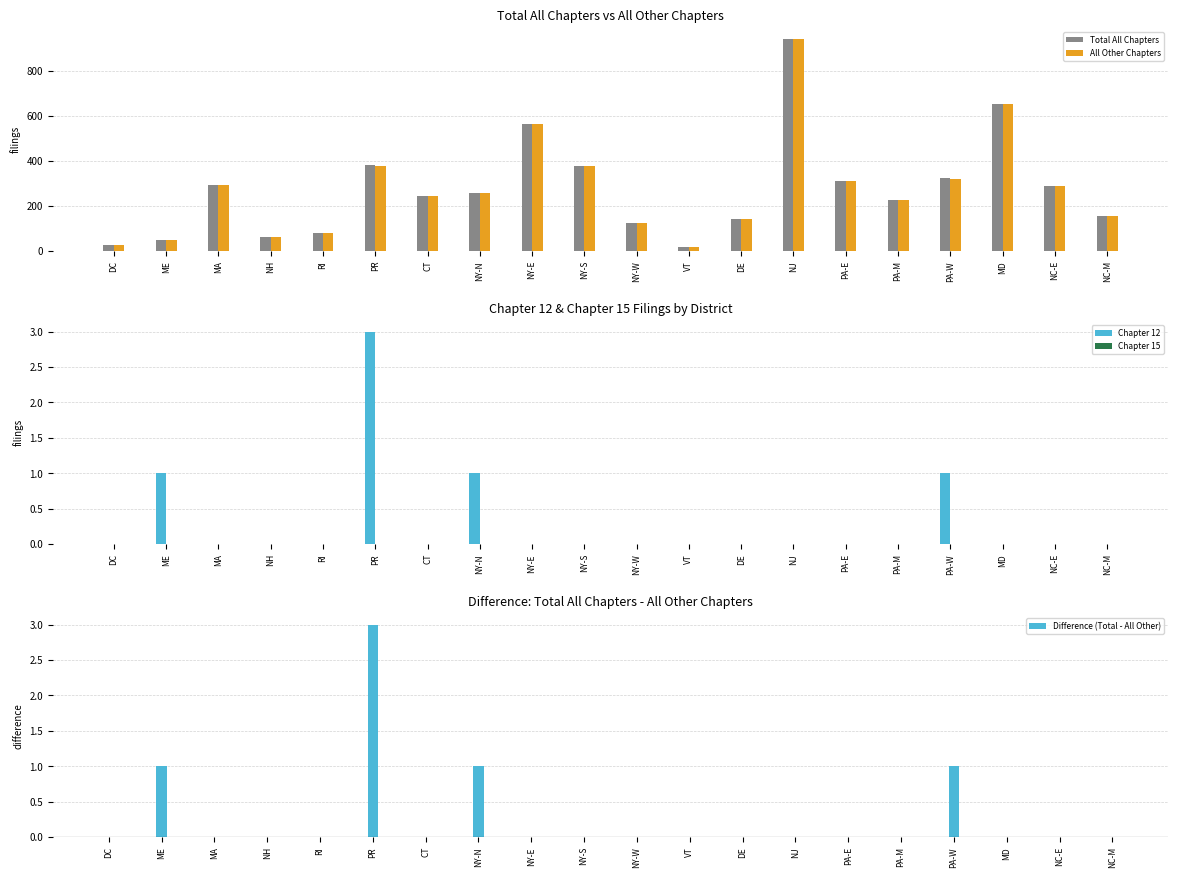

The value of Difference (Total - All Other) at DC is 1. True or false?

False